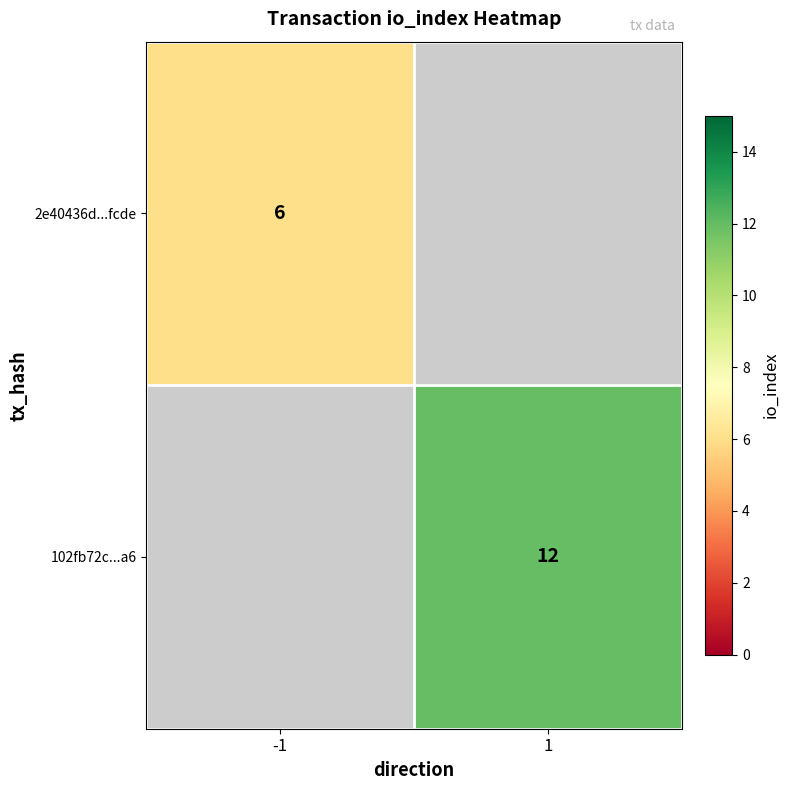

The 2e40436d...fcde series shows 6 at -1. True or false?

True